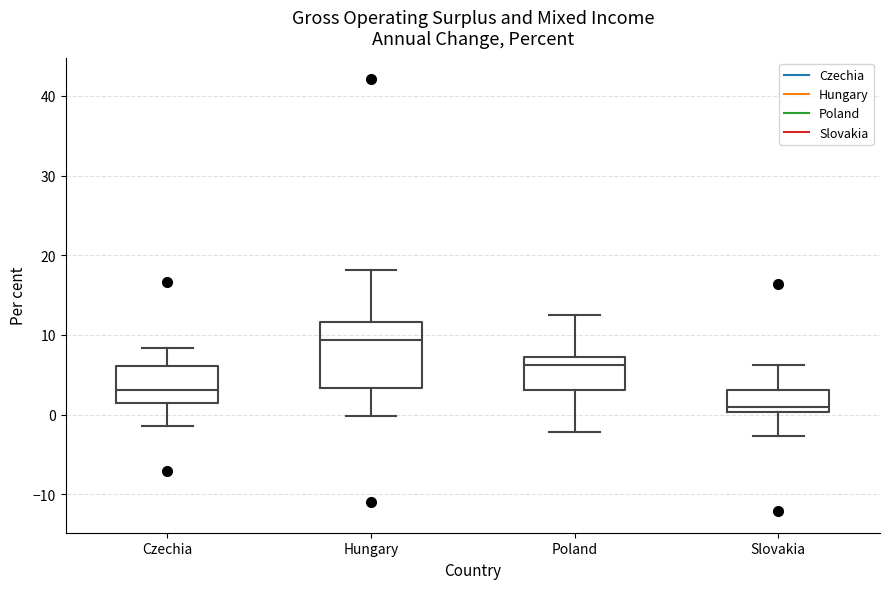

Reading left to right, transcribe this box plot: for each box, give where its median line is, the range the box spans, and where its two whiskers end, as read against the y-axis. The values are not printed on the chart, so give them approximately, as read against the axis.

Czechia: median 3, box 1 to 6, whiskers -1 to 8
Hungary: median 9, box 3 to 12, whiskers 0 to 18
Poland: median 6, box 3 to 7, whiskers -2 to 13
Slovakia: median 1, box 0 to 3, whiskers -3 to 6